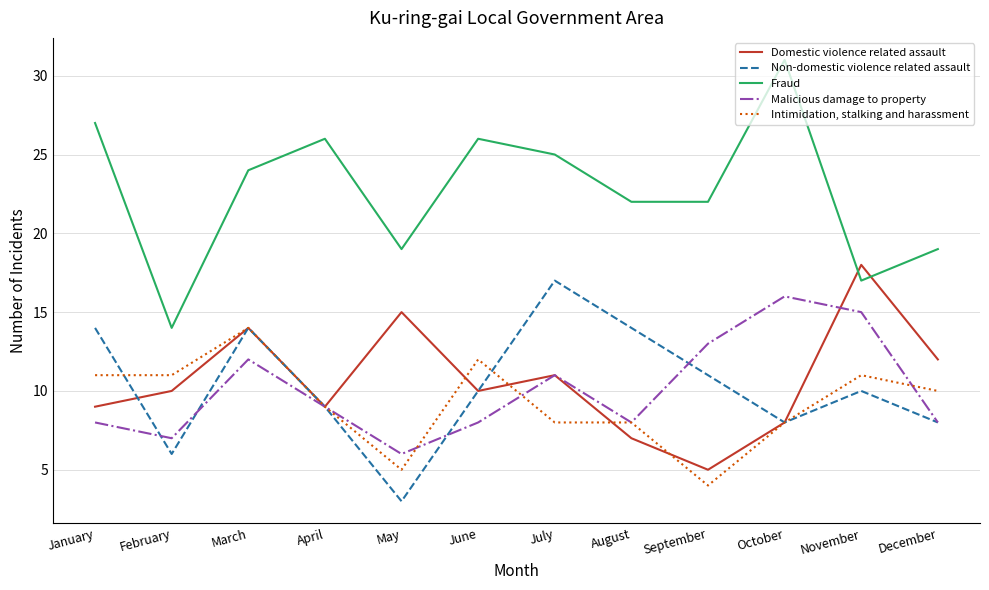

Where is Domestic violence related assault nearest to the value 11?

July